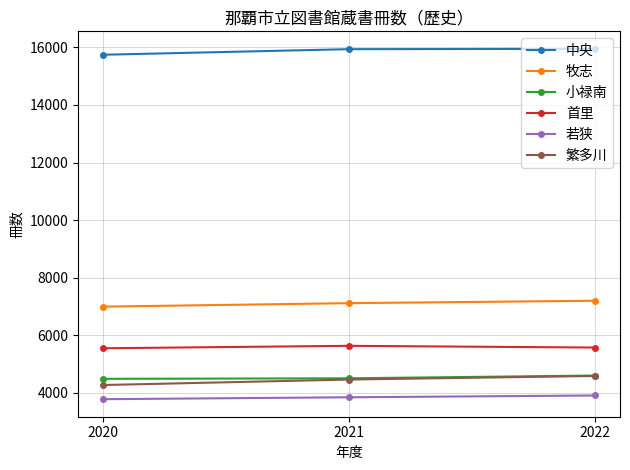

At how many categories does at least one series exceed 14290?

3